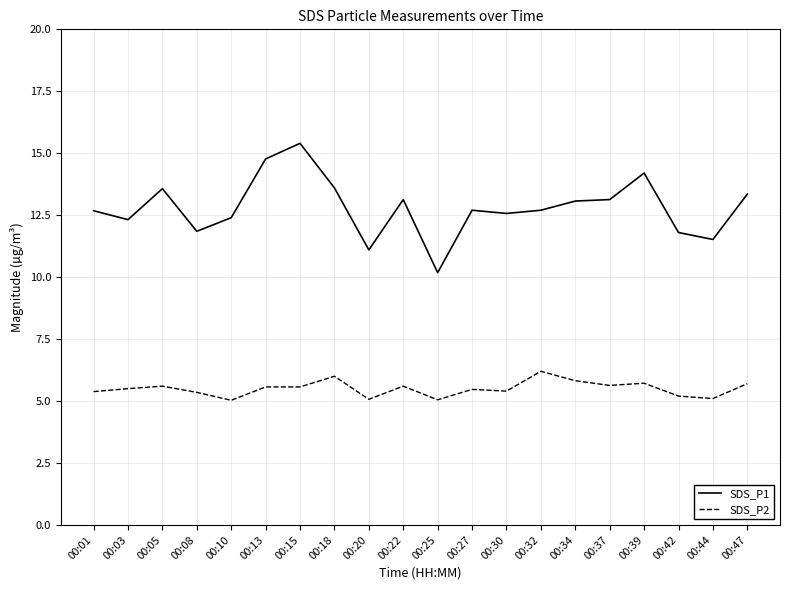

At 00:05, list the series in order from largest to smallest.

SDS_P1, SDS_P2